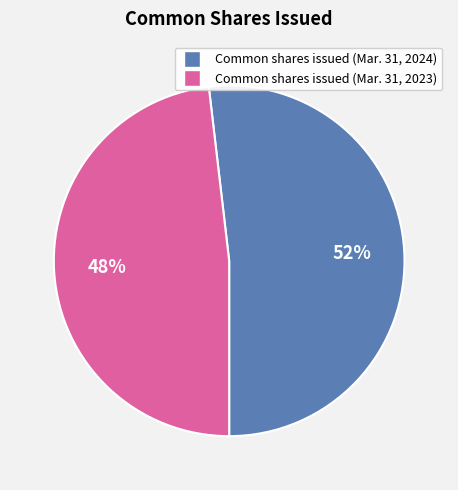

Combined, do Common shares issued (Mar. 31, 2024) and Common shares issued (Mar. 31, 2023) account for over 50%?

Yes